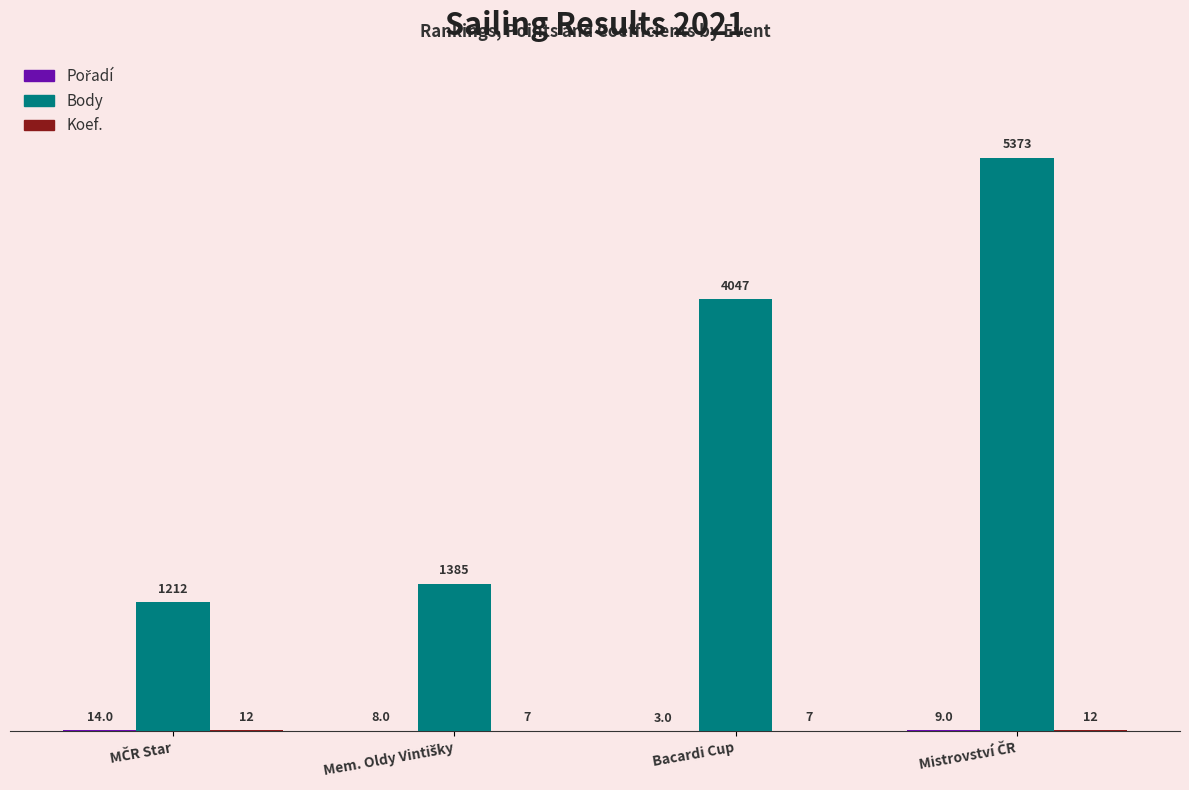

What is the sum of all Body values?

12017